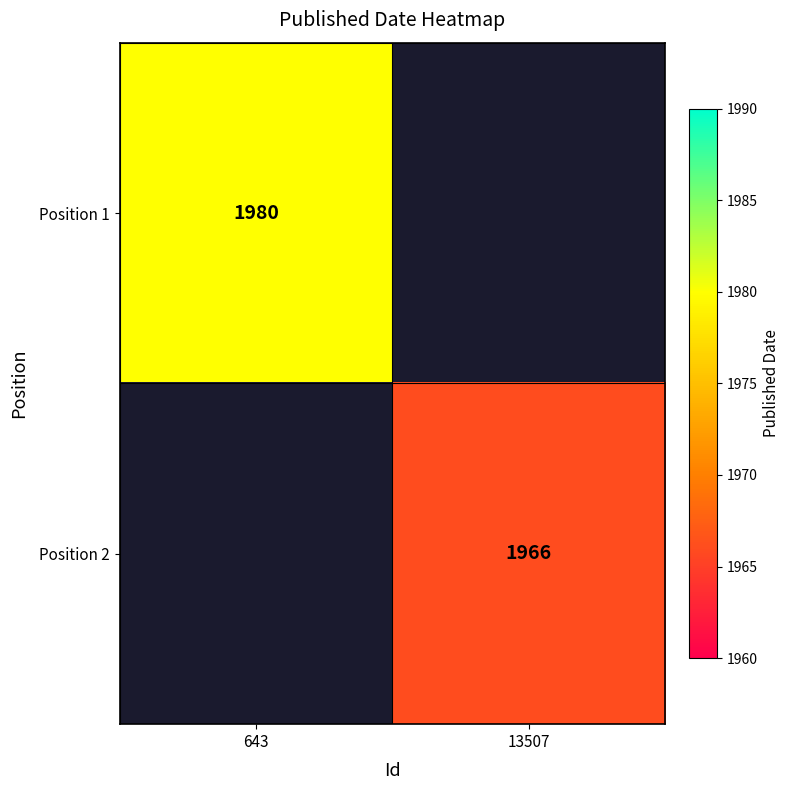

Is the value of Position 2 at 13507 greater than the value of Position 1 at 643?

No